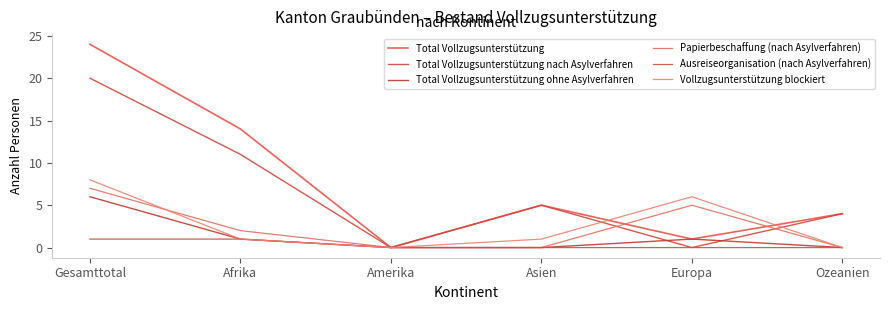

What is the total value across all series at Gesamttotal?

66